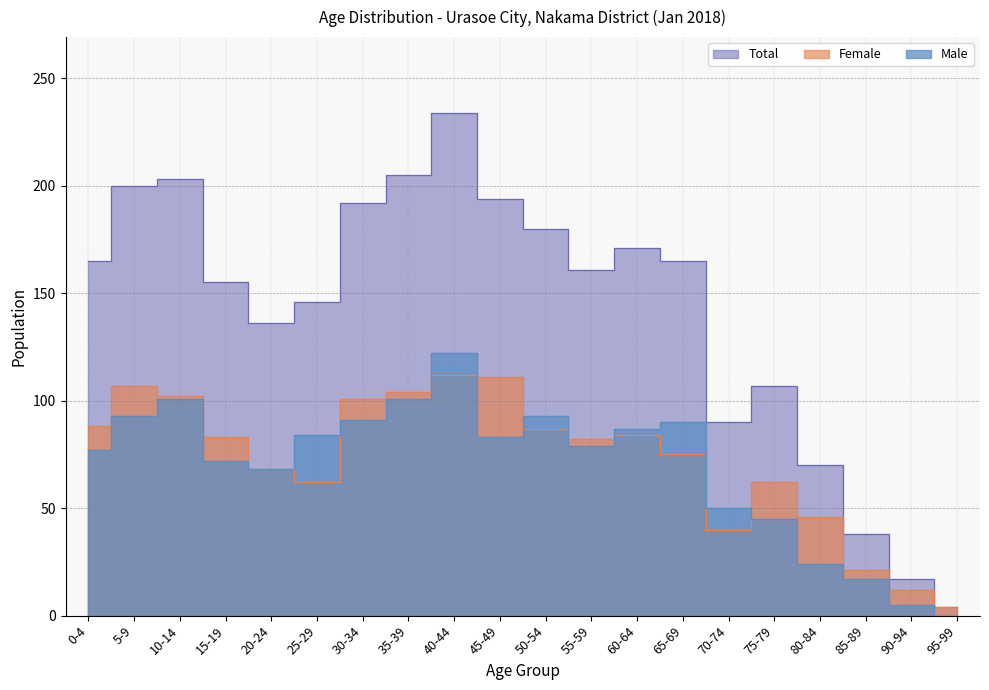

What are all the series names shown in the legend?

Male, Female, Total